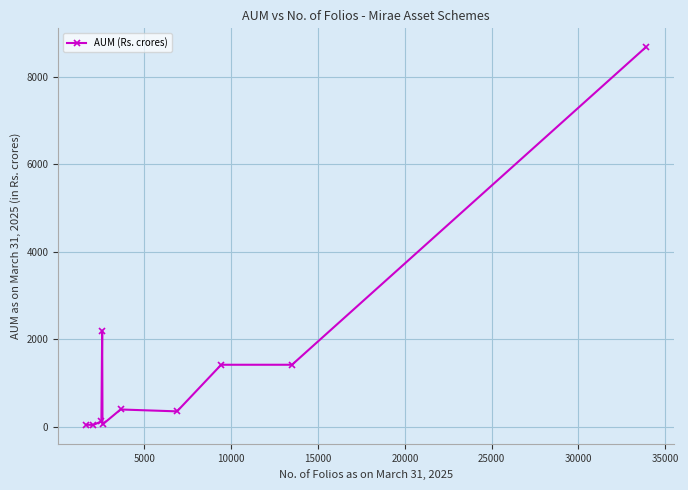

What is the greatest value displayed?

8684.2